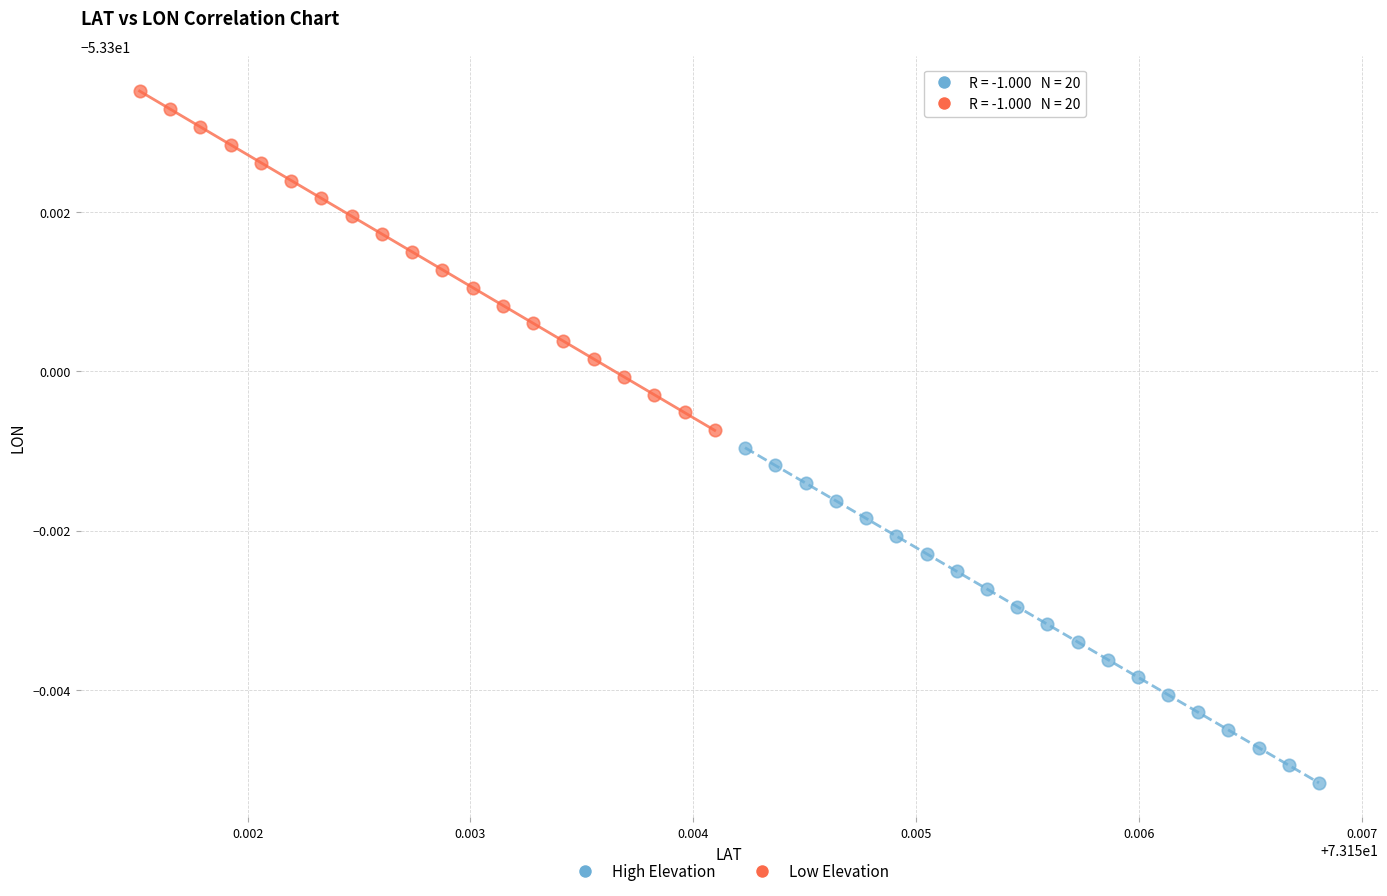

Which series reaches the maximum Y coordinate?

Low Elevation